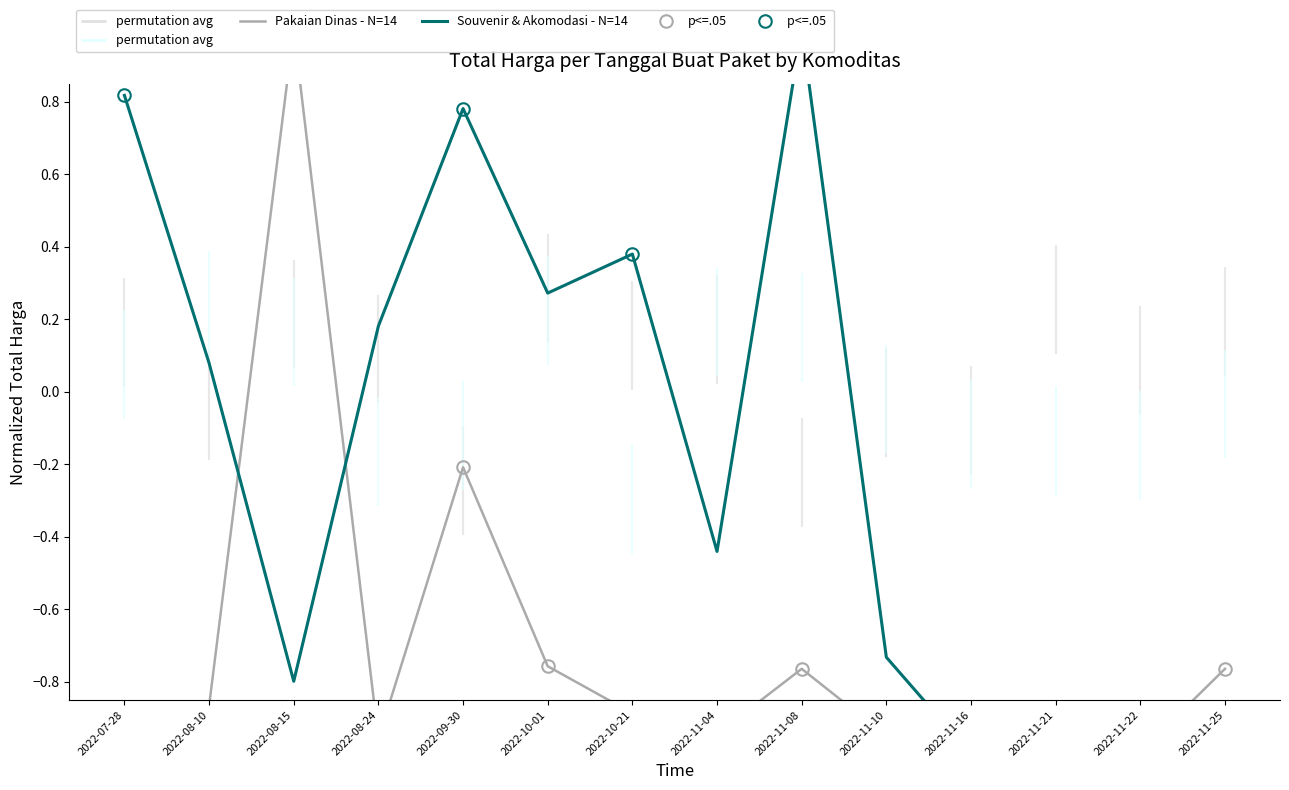

At 2022-09-30, list the series in order from smallest to largest.

Pakaian Dinas, Souvenir & Akomodasi